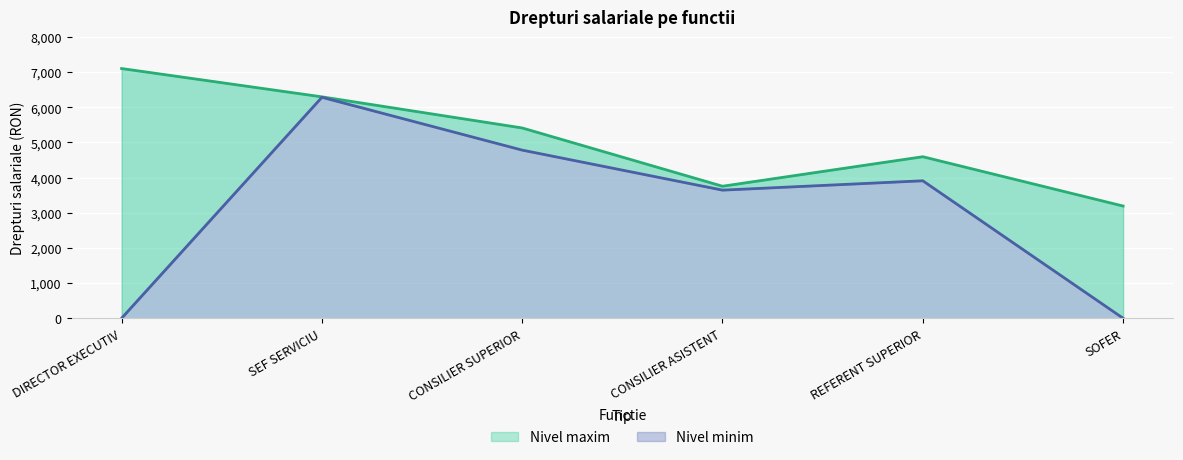

What is the difference between the maximum and minimum values in the Nivel minim series?

6283